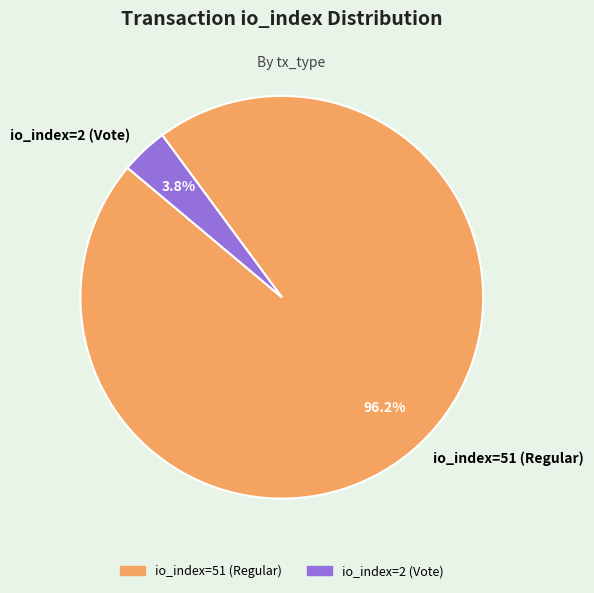

Rank the categories by value from lowest to highest.

io_index=2 (Vote), io_index=51 (Regular)